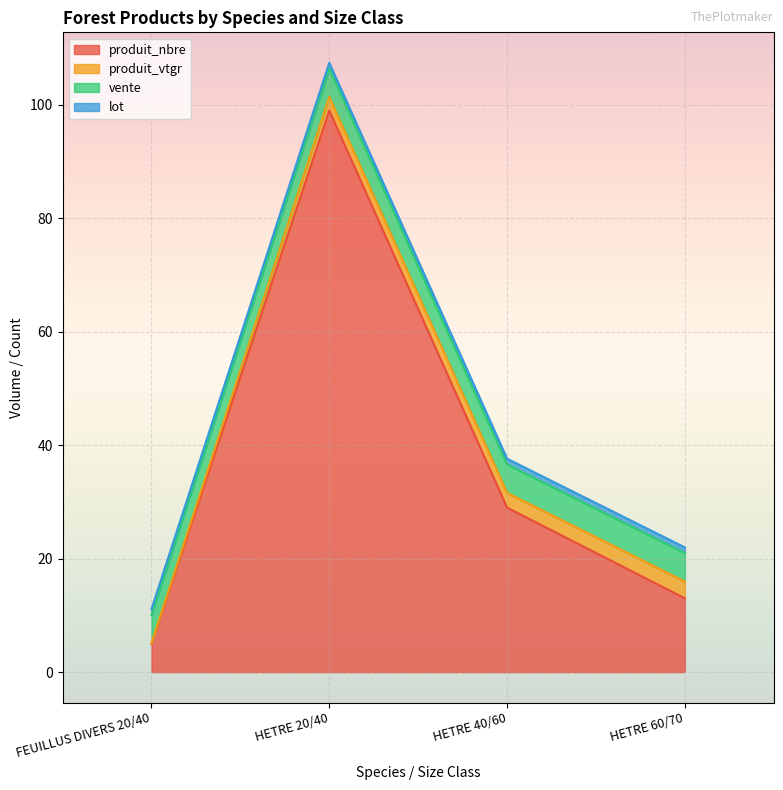

Reading right to left, what are all the values shown in this chart?

produit_nbre: 13.0	29.0	99.0	5.0
produit_vtgr: 3.0	2.6	2.4	0.1
vente: 5.0	5.0	5.0	5.0
lot: 1.0	1.0	1.0	1.0